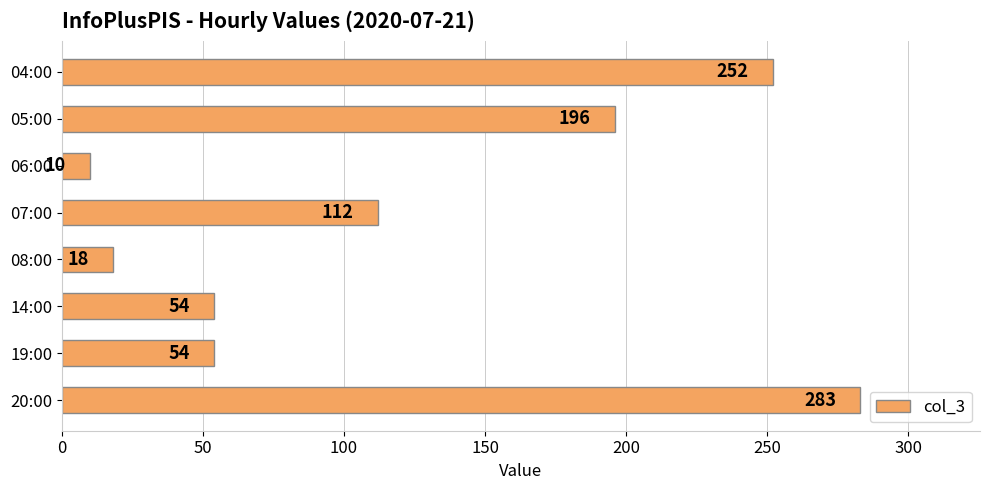

How many values are between 54 and 252?

5